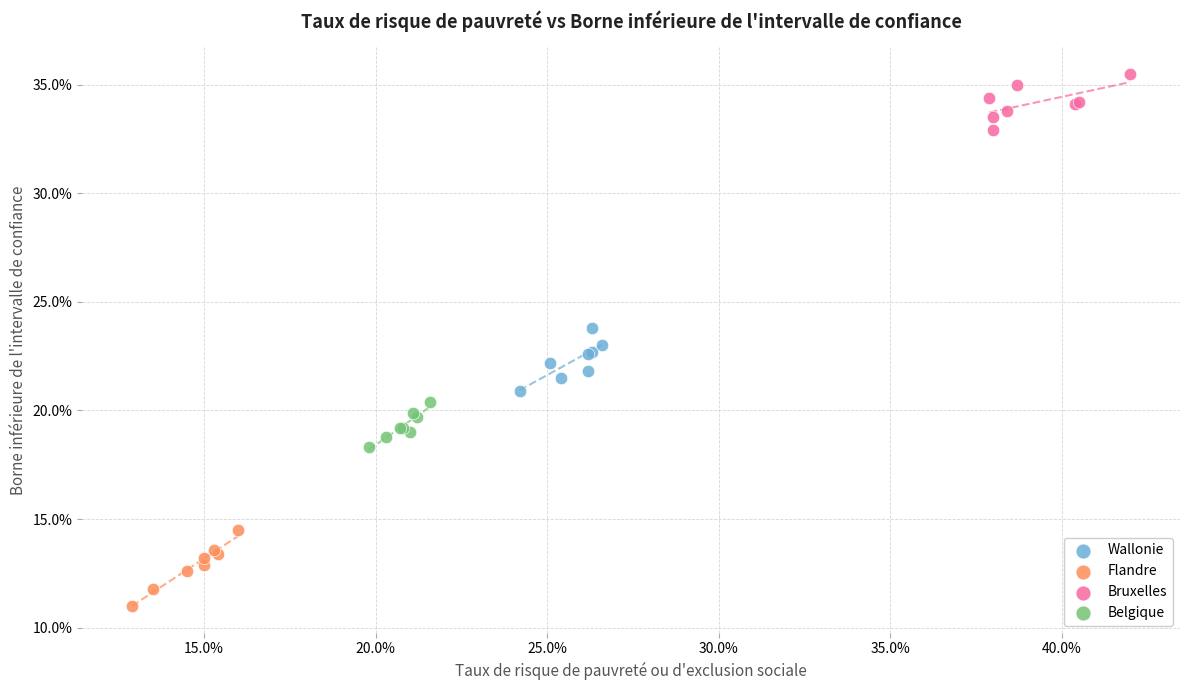

What are all the series names shown in the legend?

Wallonie, Flandre, Bruxelles, Belgique